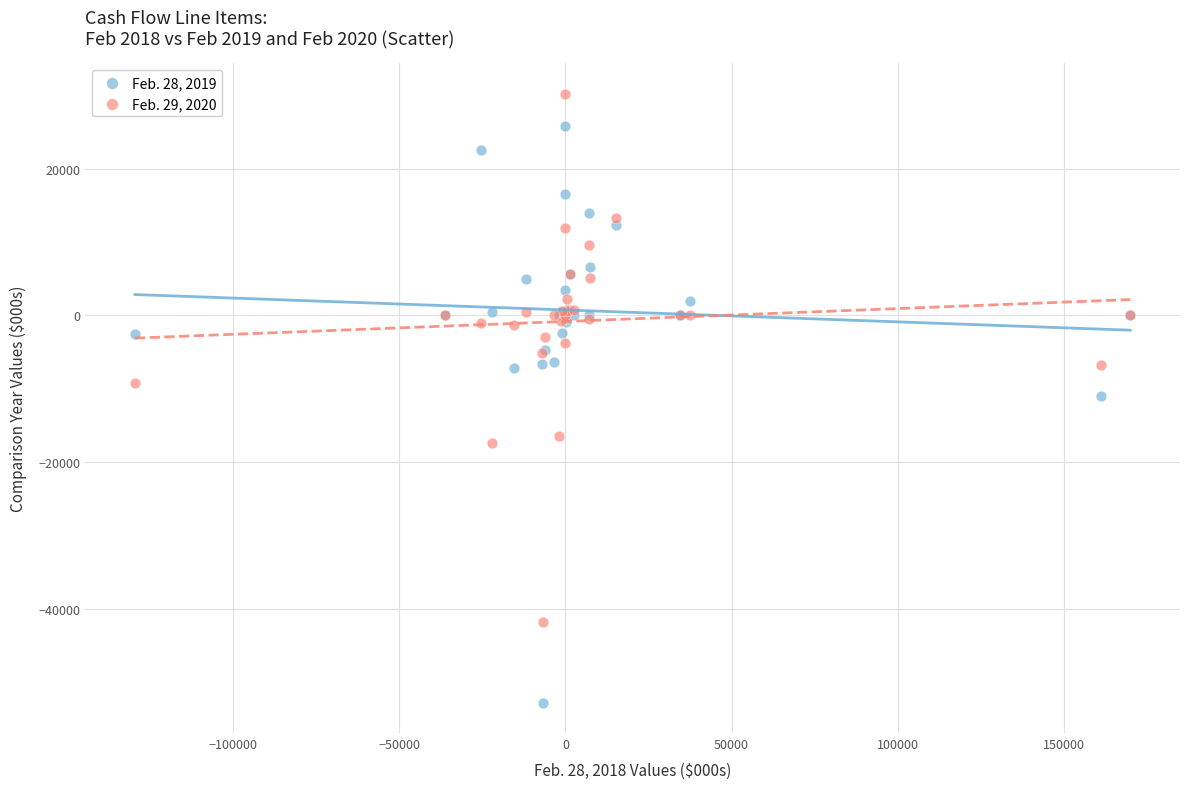

Which series reaches the maximum Y coordinate?

Feb. 29, 2020